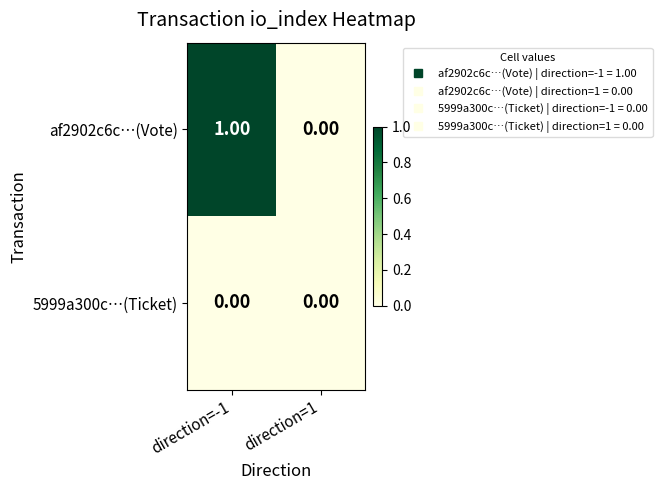

Between direction=-1 and direction=1, which series saw the biggest shift?

af2902c6c…(Vote)